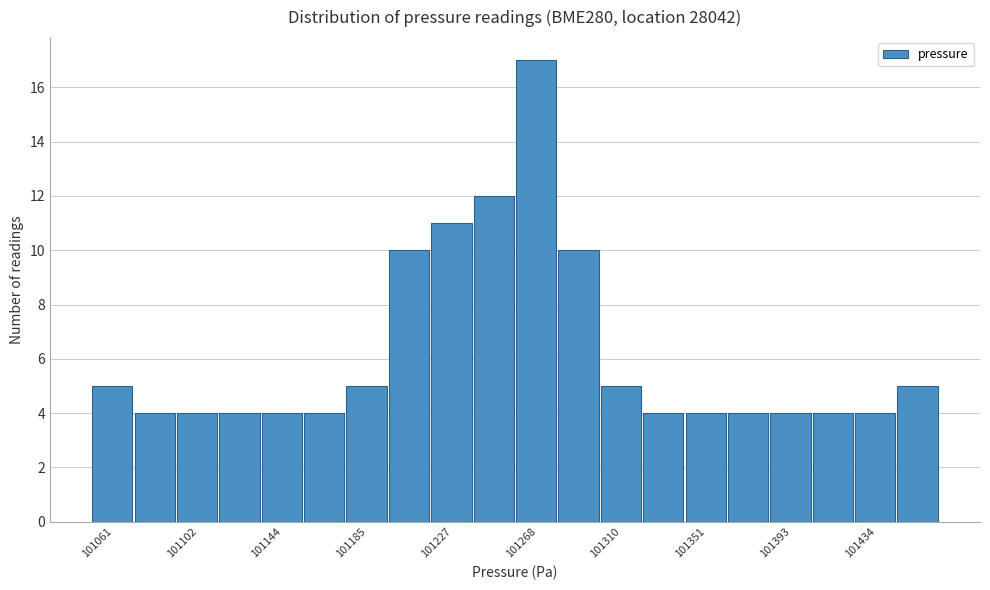

What is the height of the bar covering 101090 to 101115 on the x-axis? Neither the bar edges nor the heights are printed on the chart, so give them approximately, as read against the axes.

4